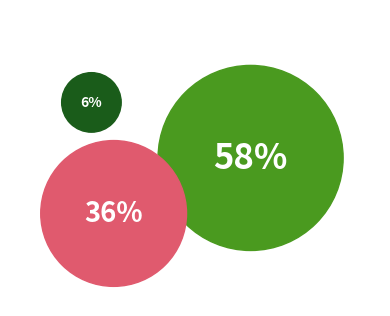

Is it true that Trade Paperback is 17% of the pie?

False